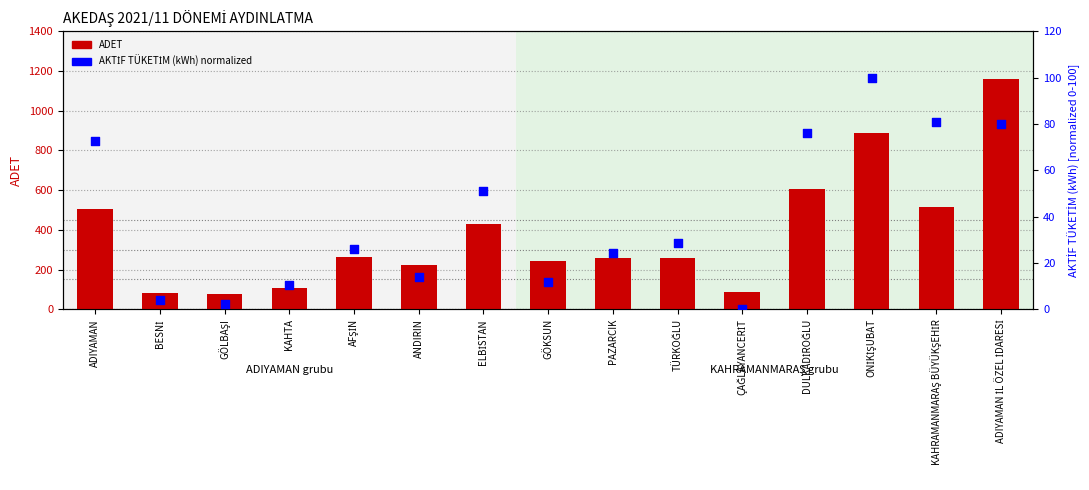

What are all the series names shown in the legend?

ADET, AKTİF TÜKETİM (kWh)